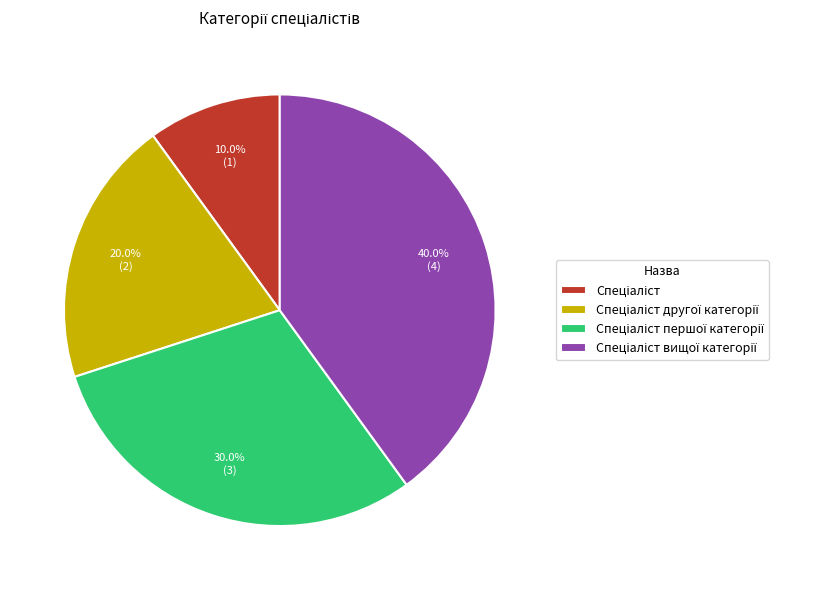

Is there a majority slice in this chart?

No